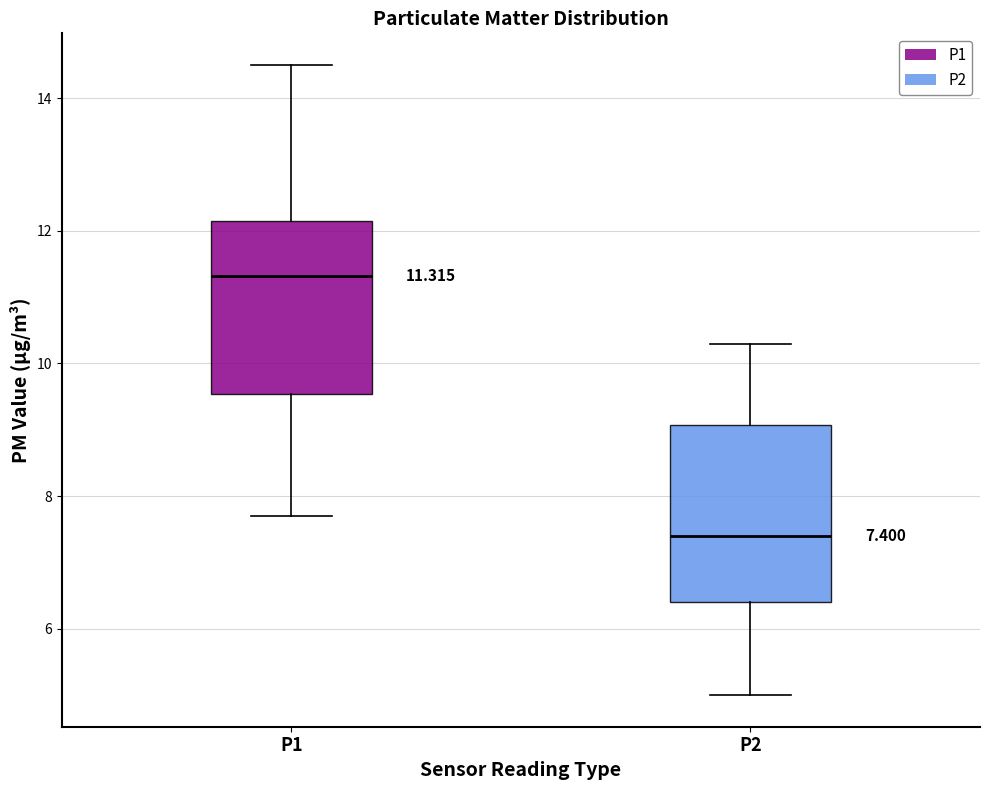

Which box's median line is the lowest?

P2